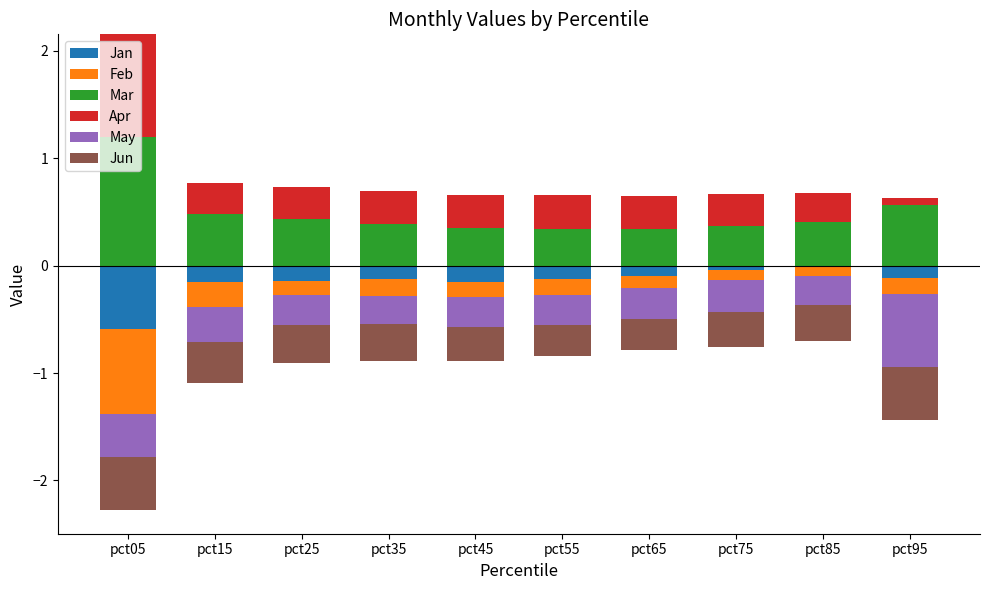

At how many categories does at least one series exceed 0?

10